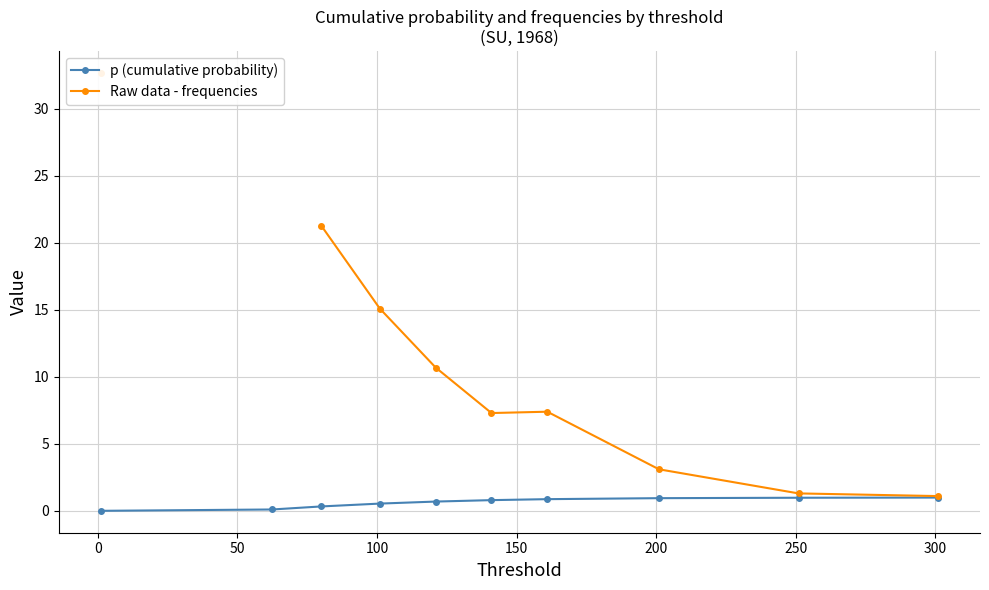

True or false: p (cumulative probability) and Raw data - frequencies intersect in this chart.

False